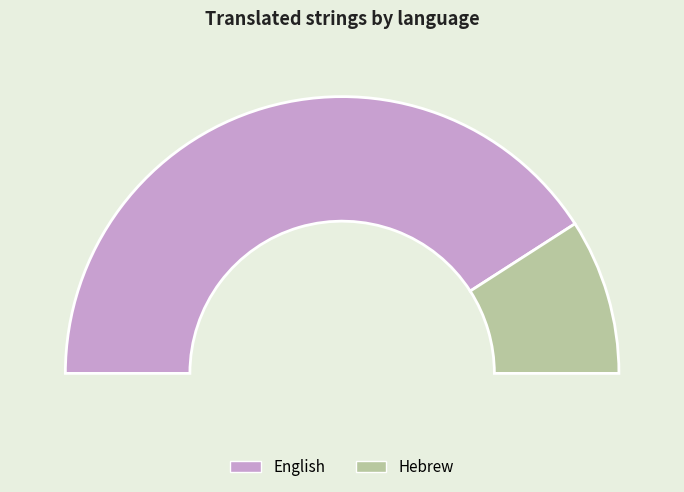

To the nearest percent, what is the average slice percentage?

50%